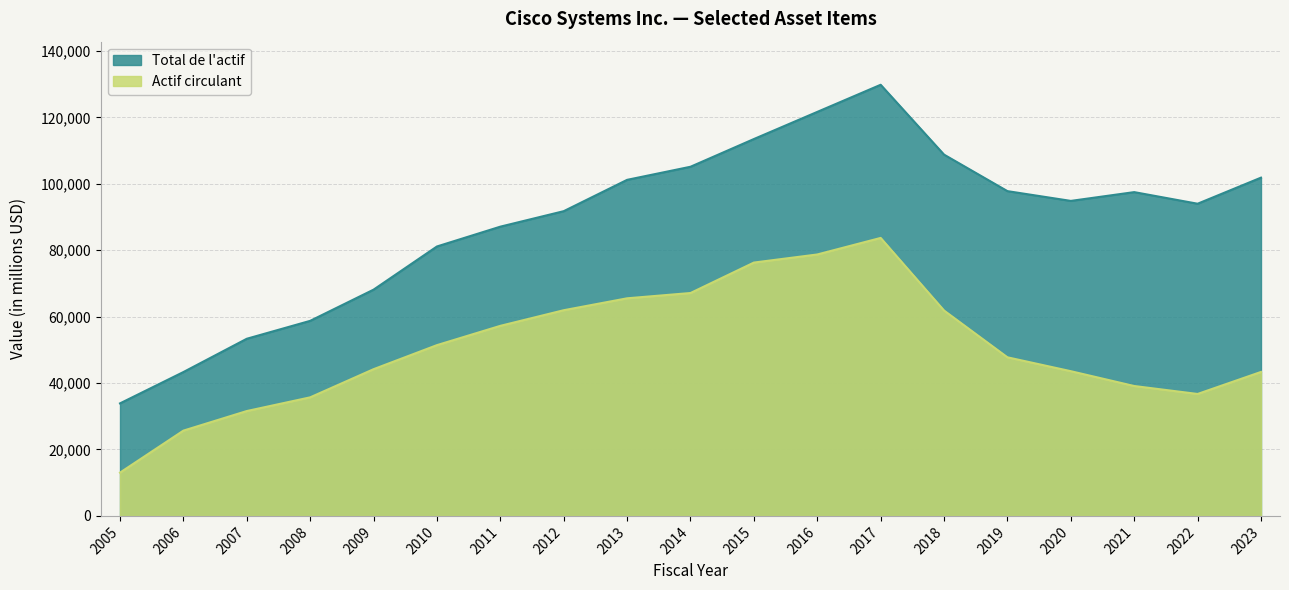

What is the difference between the Total de l'actif values at 2007 and 2005?

19457